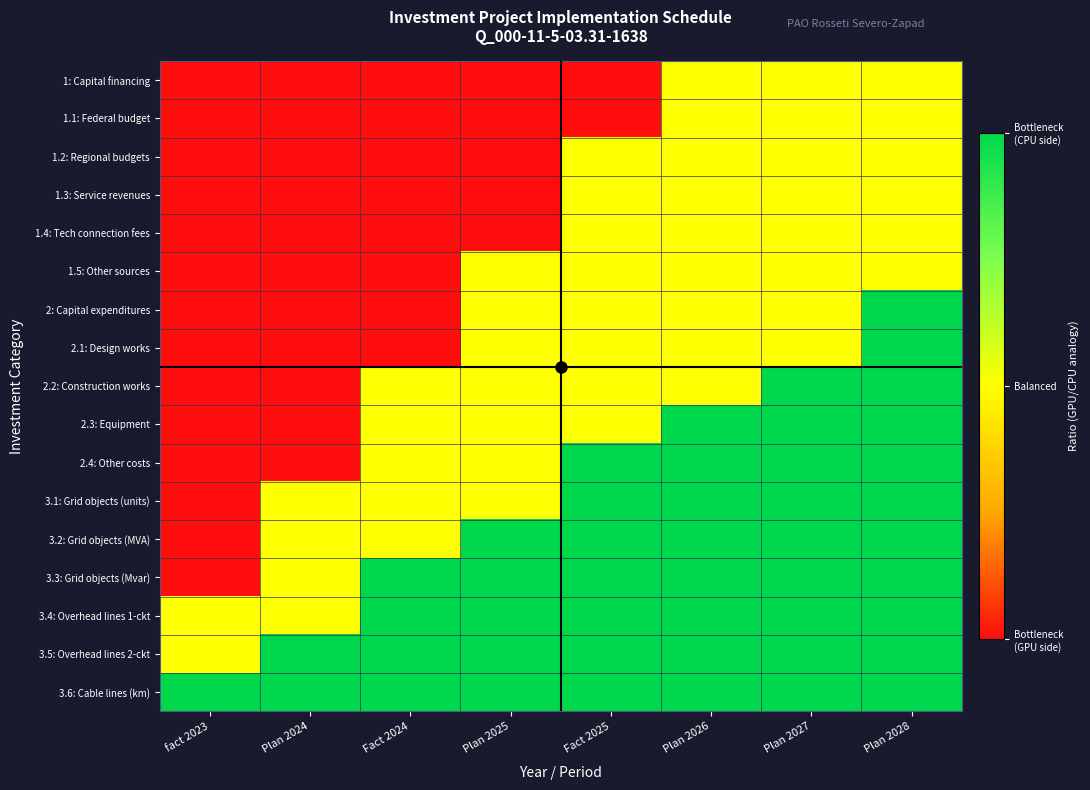

Reading left to right, what are all the values shown in this chart?

1: Capital financing: fact 2023=-1	Plan 2024=-1	Fact 2024=-1	Plan 2025=-1	Fact 2025=-1	Plan 2026=0	Plan 2027=0	Plan 2028=0
1.1: Federal budget: fact 2023=-1	Plan 2024=-1	Fact 2024=-1	Plan 2025=-1	Fact 2025=-1	Plan 2026=0	Plan 2027=0	Plan 2028=0
1.2: Regional budgets: fact 2023=-1	Plan 2024=-1	Fact 2024=-1	Plan 2025=-1	Fact 2025=0	Plan 2026=0	Plan 2027=0	Plan 2028=0
1.3: Service revenues: fact 2023=-1	Plan 2024=-1	Fact 2024=-1	Plan 2025=-1	Fact 2025=0	Plan 2026=0	Plan 2027=0	Plan 2028=0
1.4: Tech connection fees: fact 2023=-1	Plan 2024=-1	Fact 2024=-1	Plan 2025=-1	Fact 2025=0	Plan 2026=0	Plan 2027=0	Plan 2028=0
1.5: Other sources: fact 2023=-1	Plan 2024=-1	Fact 2024=-1	Plan 2025=0	Fact 2025=0	Plan 2026=0	Plan 2027=0	Plan 2028=0
2: Capital expenditures: fact 2023=-1	Plan 2024=-1	Fact 2024=-1	Plan 2025=0	Fact 2025=0	Plan 2026=0	Plan 2027=0	Plan 2028=1
2.1: Design works: fact 2023=-1	Plan 2024=-1	Fact 2024=-1	Plan 2025=0	Fact 2025=0	Plan 2026=0	Plan 2027=0	Plan 2028=1
2.2: Construction works: fact 2023=-1	Plan 2024=-1	Fact 2024=0	Plan 2025=0	Fact 2025=0	Plan 2026=0	Plan 2027=1	Plan 2028=1
2.3: Equipment: fact 2023=-1	Plan 2024=-1	Fact 2024=0	Plan 2025=0	Fact 2025=0	Plan 2026=1	Plan 2027=1	Plan 2028=1
2.4: Other costs: fact 2023=-1	Plan 2024=-1	Fact 2024=0	Plan 2025=0	Fact 2025=1	Plan 2026=1	Plan 2027=1	Plan 2028=1
3.1: Grid objects (units): fact 2023=-1	Plan 2024=0	Fact 2024=0	Plan 2025=0	Fact 2025=1	Plan 2026=1	Plan 2027=1	Plan 2028=1
3.2: Grid objects (MVA): fact 2023=-1	Plan 2024=0	Fact 2024=0	Plan 2025=1	Fact 2025=1	Plan 2026=1	Plan 2027=1	Plan 2028=1
3.3: Grid objects (Mvar): fact 2023=-1	Plan 2024=0	Fact 2024=1	Plan 2025=1	Fact 2025=1	Plan 2026=1	Plan 2027=1	Plan 2028=1
3.4: Overhead lines 1-ckt: fact 2023=0	Plan 2024=0	Fact 2024=1	Plan 2025=1	Fact 2025=1	Plan 2026=1	Plan 2027=1	Plan 2028=1
3.5: Overhead lines 2-ckt: fact 2023=0	Plan 2024=1	Fact 2024=1	Plan 2025=1	Fact 2025=1	Plan 2026=1	Plan 2027=1	Plan 2028=1
3.6: Cable lines (km): fact 2023=1	Plan 2024=1	Fact 2024=1	Plan 2025=1	Fact 2025=1	Plan 2026=1	Plan 2027=1	Plan 2028=1